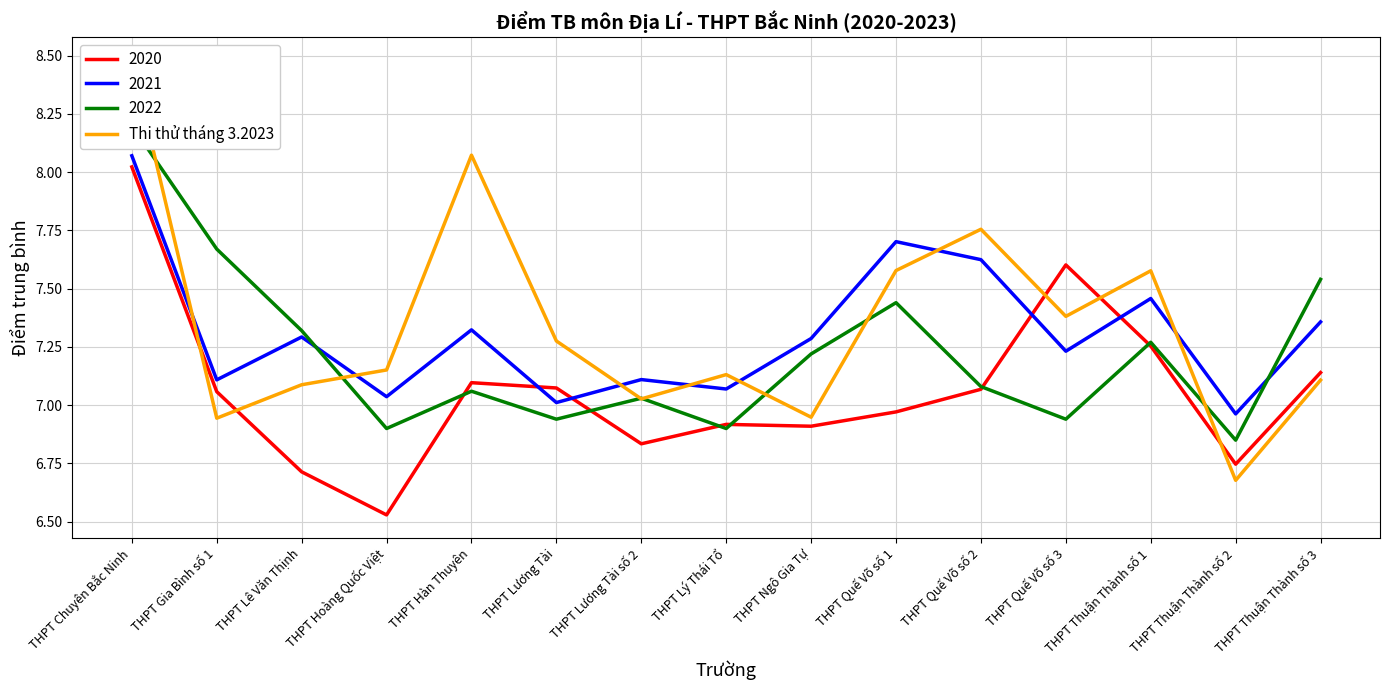

What is the label of the 1st point from the right?

THPT Thuận Thành số 3